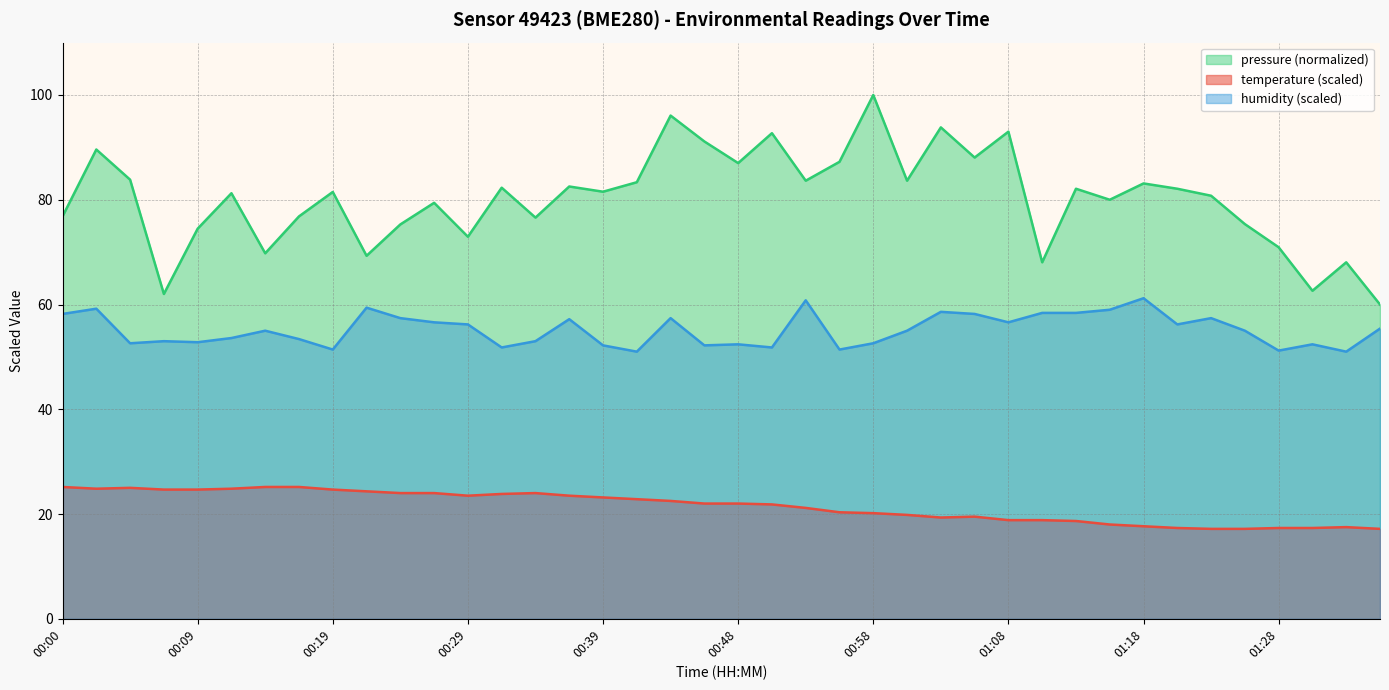

Which series has the widest spread of values?

pressure (normalized)